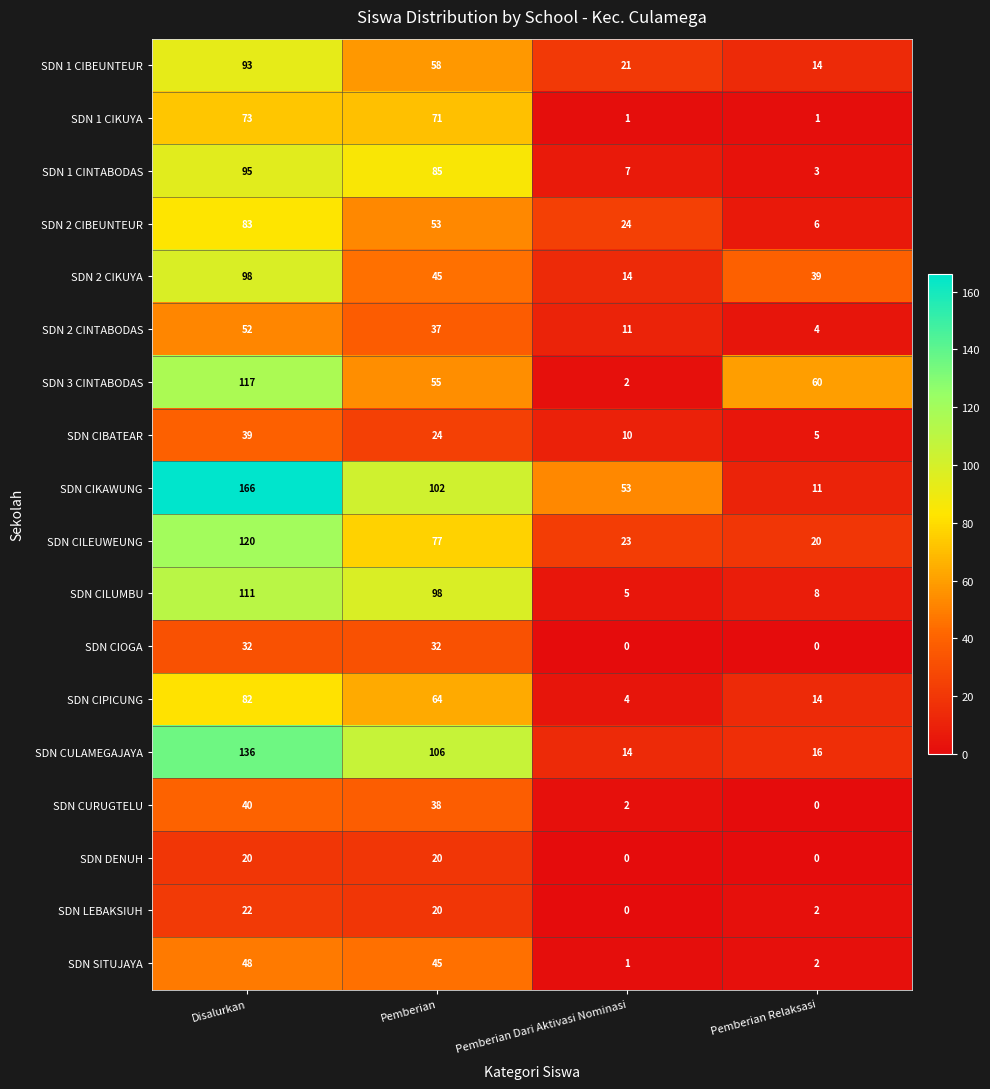

Which series has the largest range (max minus min)?

SDN CIKAWUNG